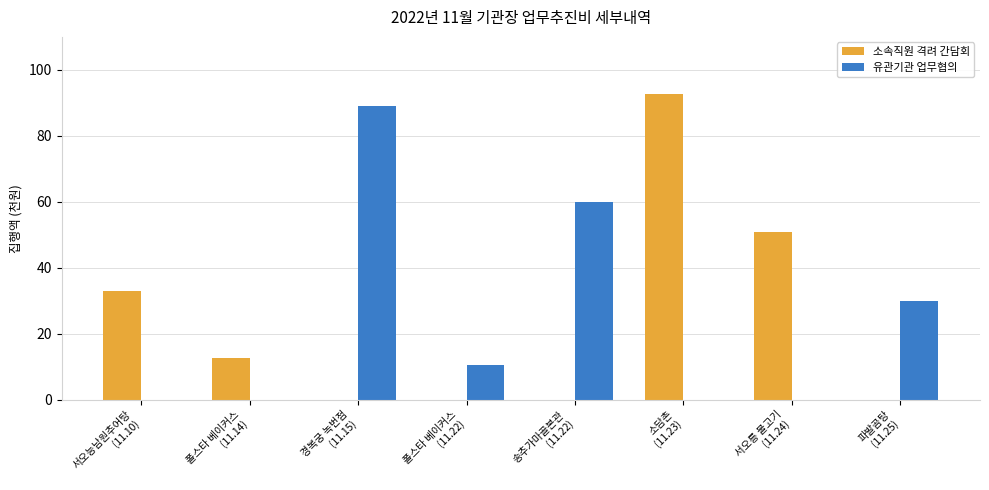

How many data points in 소속직원 격려 간담회 are above 12?

4